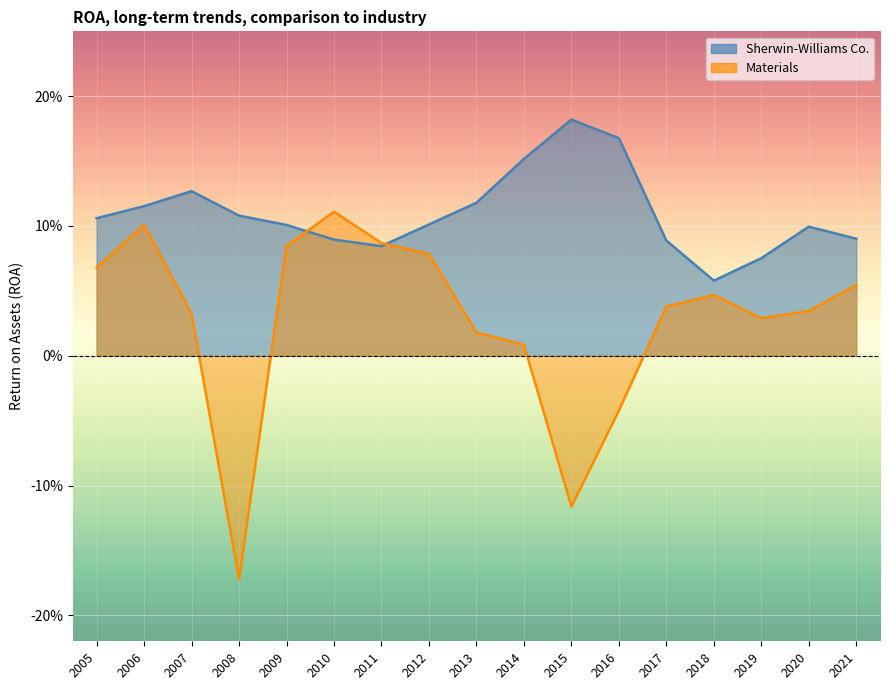

How many negative values does the Materials series have?

3